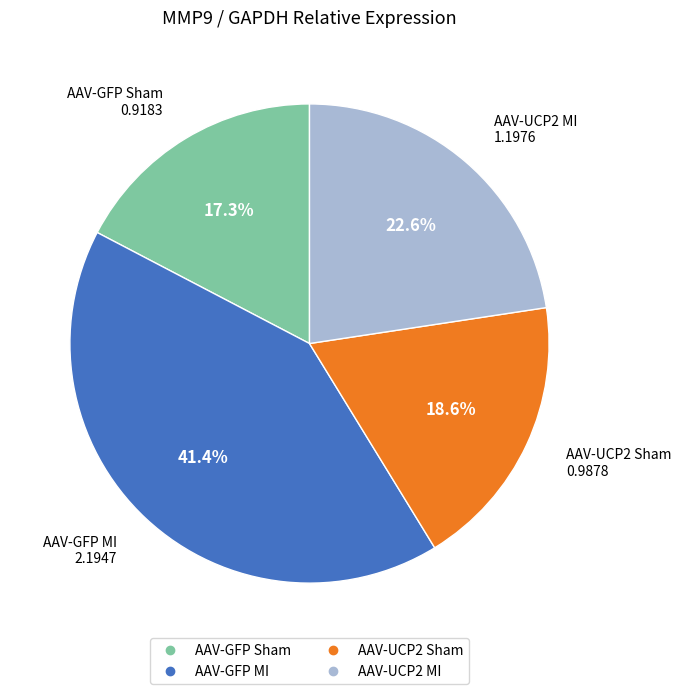

To the nearest percent, what percentage of the pie is AAV-UCP2 MI?

23%